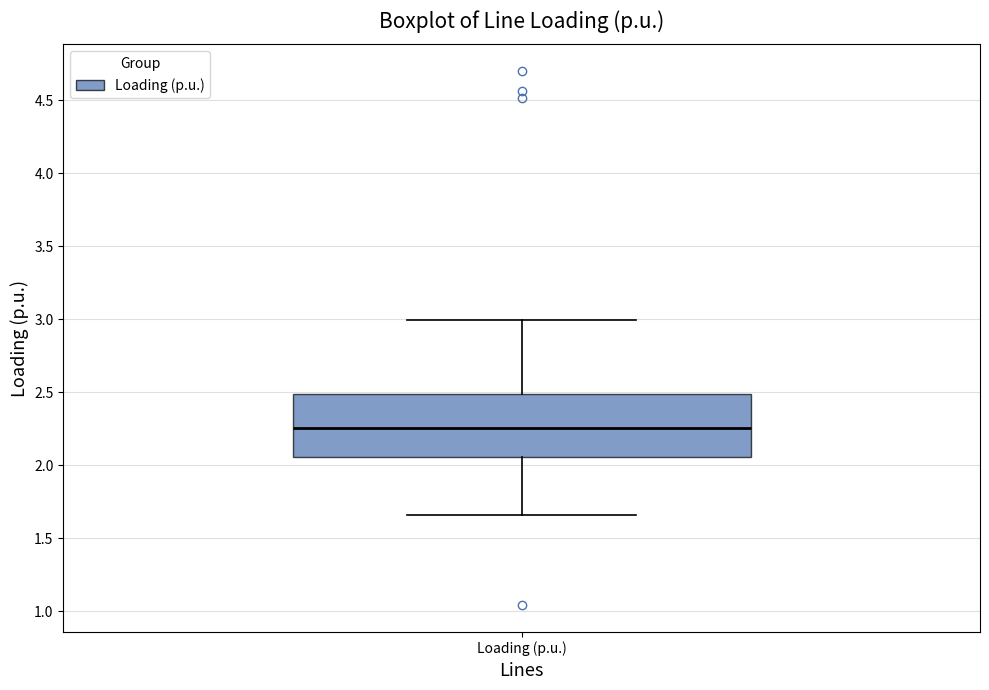

Where does the median line of the box for Loading (p.u.) sit on the y-axis? The values are not printed on the chart, so give them approximately, as read against the axis.

2.25